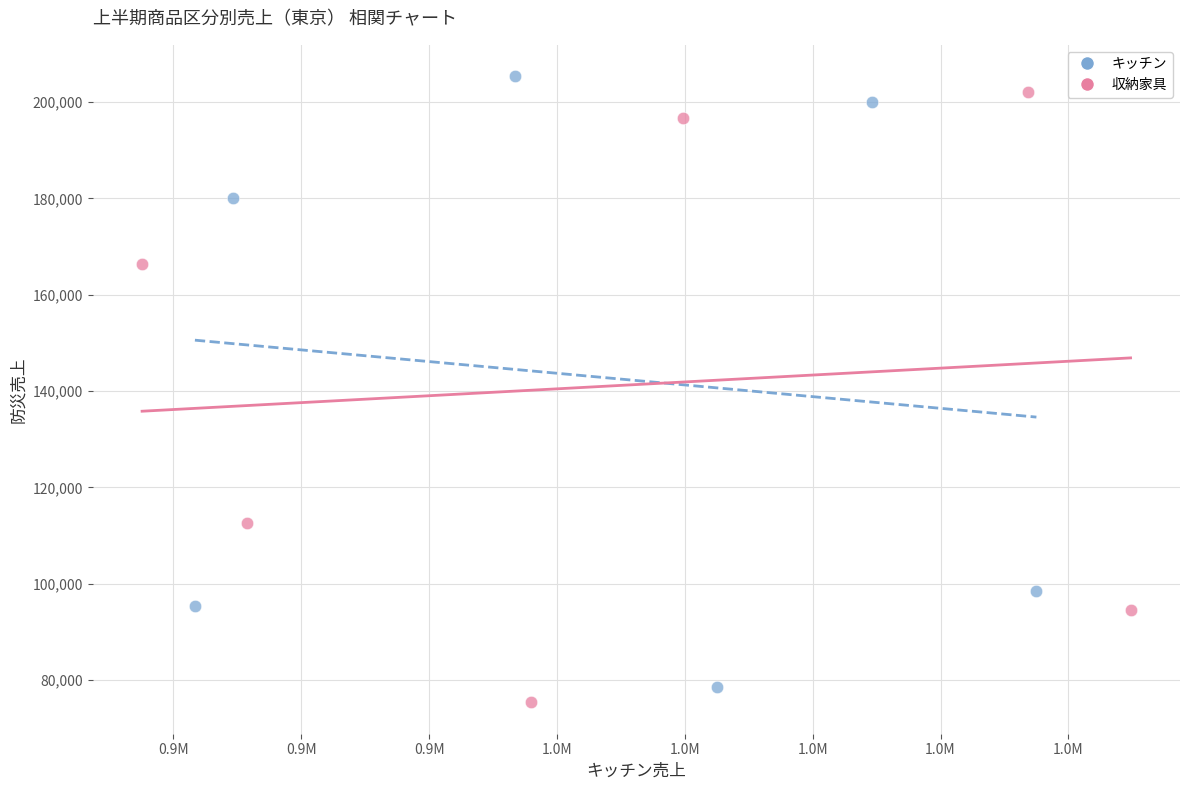

What are all the series names shown in the legend?

キッチン, 収納家具